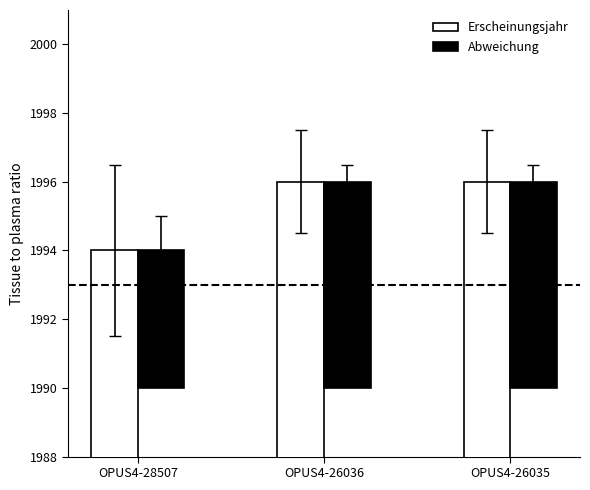

Which has a higher value, OPUS4-28507 or OPUS4-26035?

OPUS4-26035